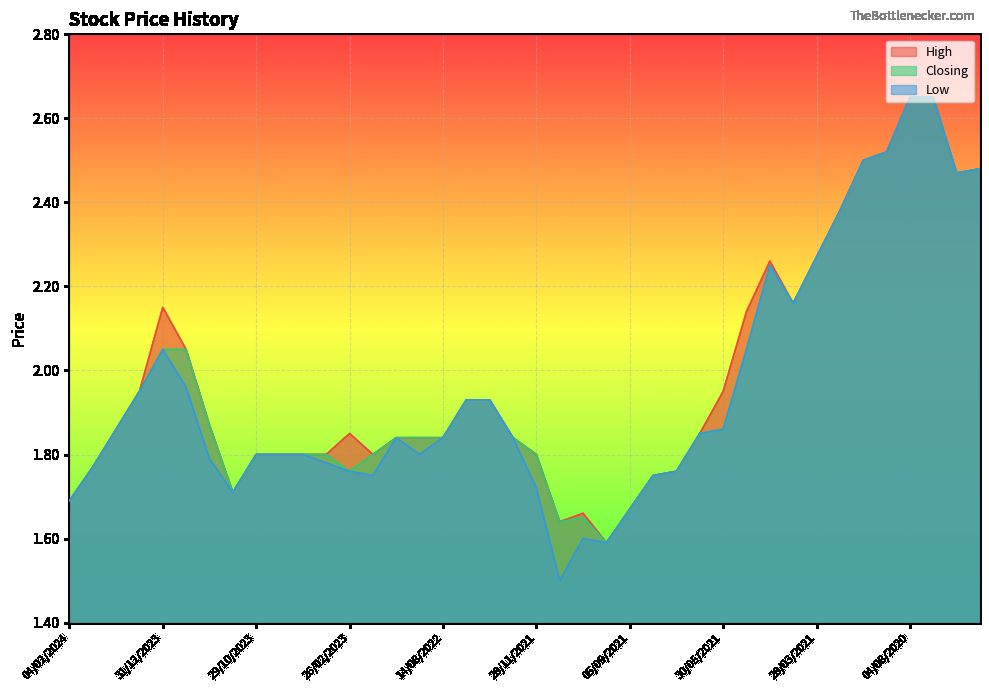

What position from the right is 07/02/2021?

7